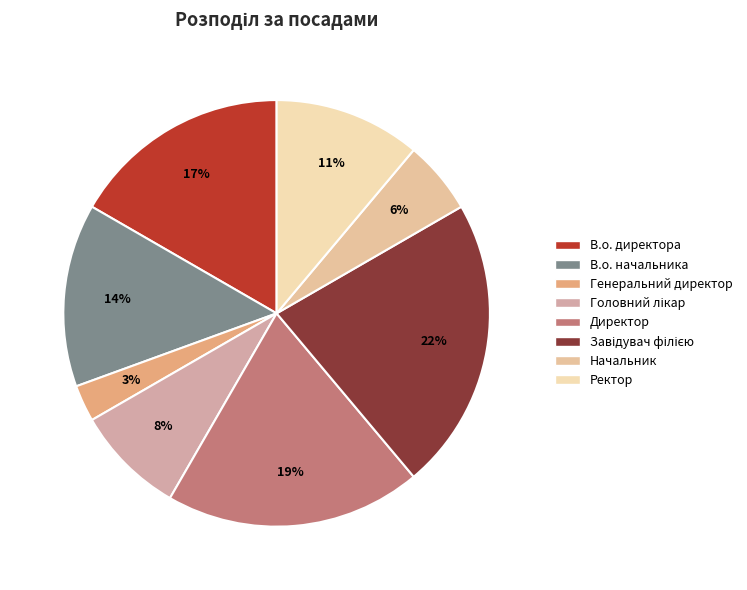

Rank the categories by value from lowest to highest.

Генеральний директор, Начальник, Головний лікар, Ректор, В.о. начальника, В.о. директора, Директор, Завідувач філією